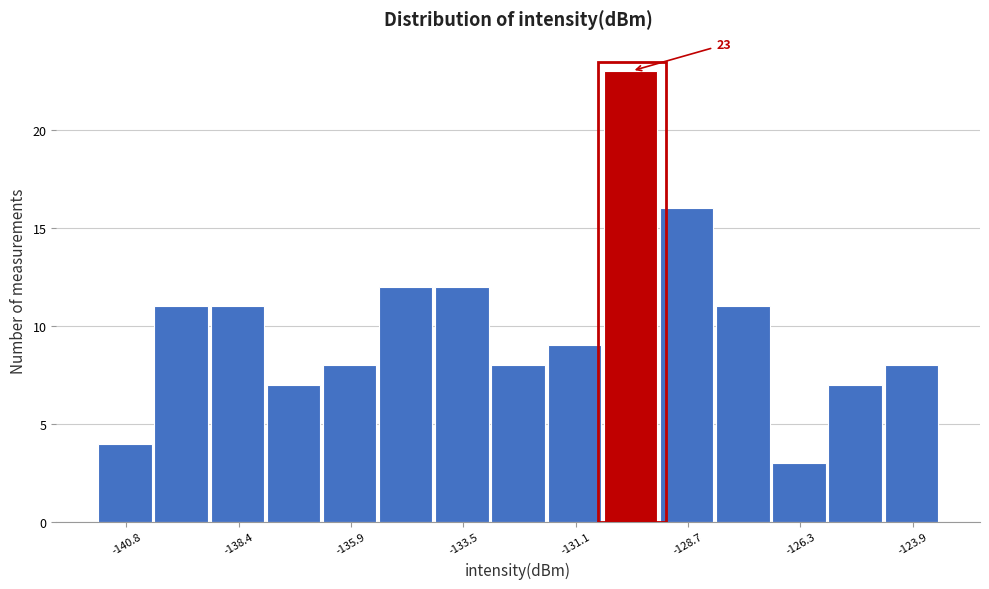

Around what value on the x-axis is the tallest bar? Give the approximate position of its centre, as read against the axis.

-130.0